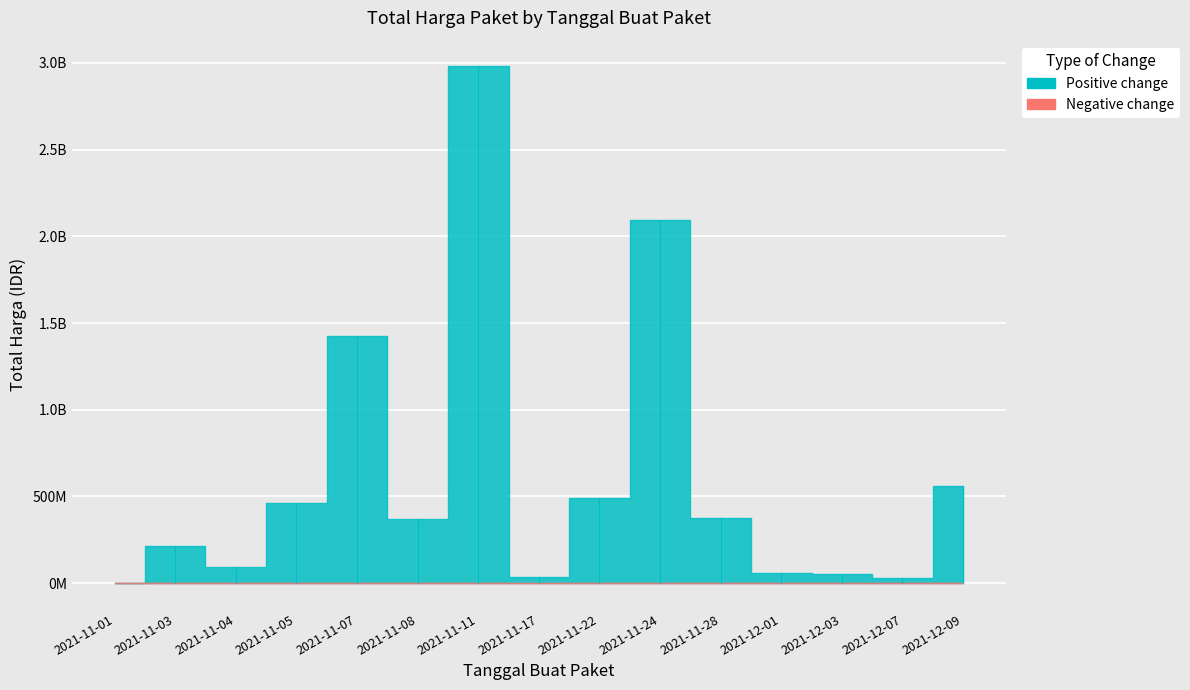

Which has a higher value, 2021-11-24 or 2021-12-01?

2021-11-24